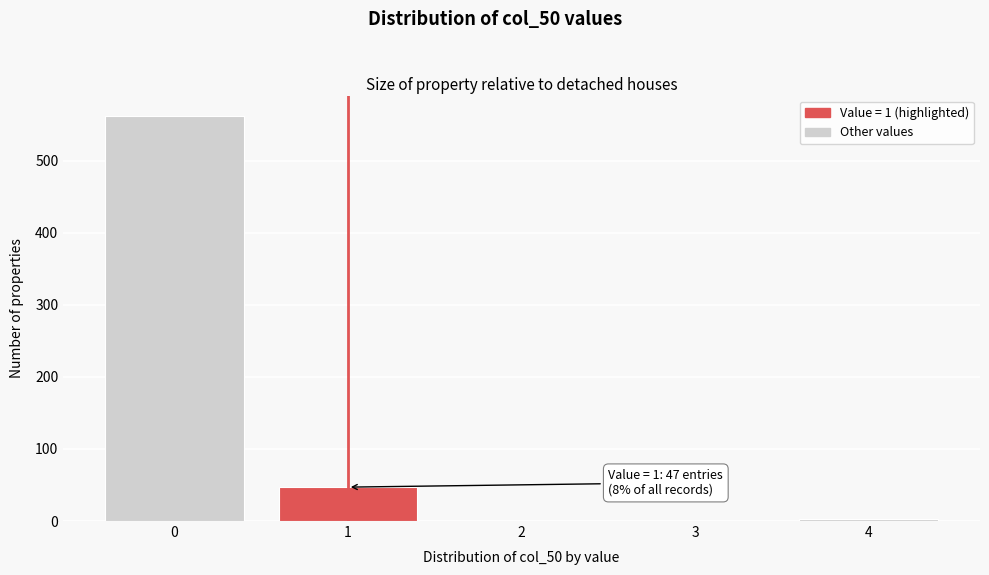

Reading left to right, transcribe all the data shown in this chart.

0=562	1=47	2=0	3=0	4=3